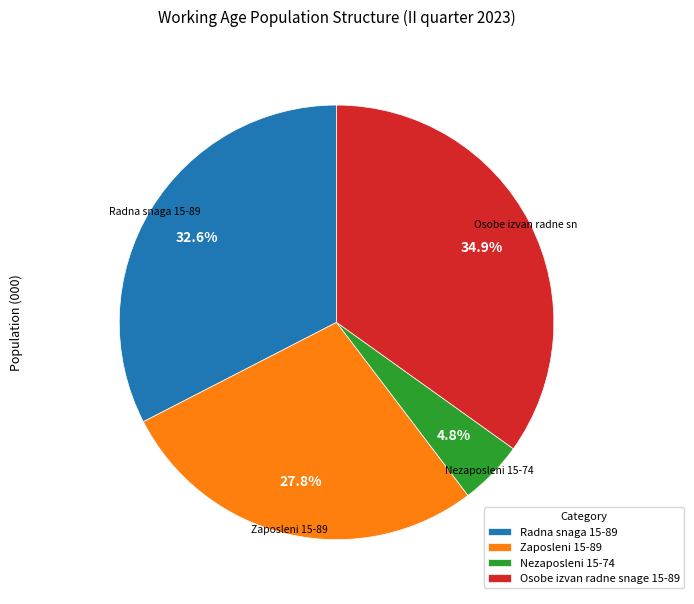

To the nearest percent, what is the combined percentage of Nezaposleni 15-74 and Radna snaga 15-89?

37%